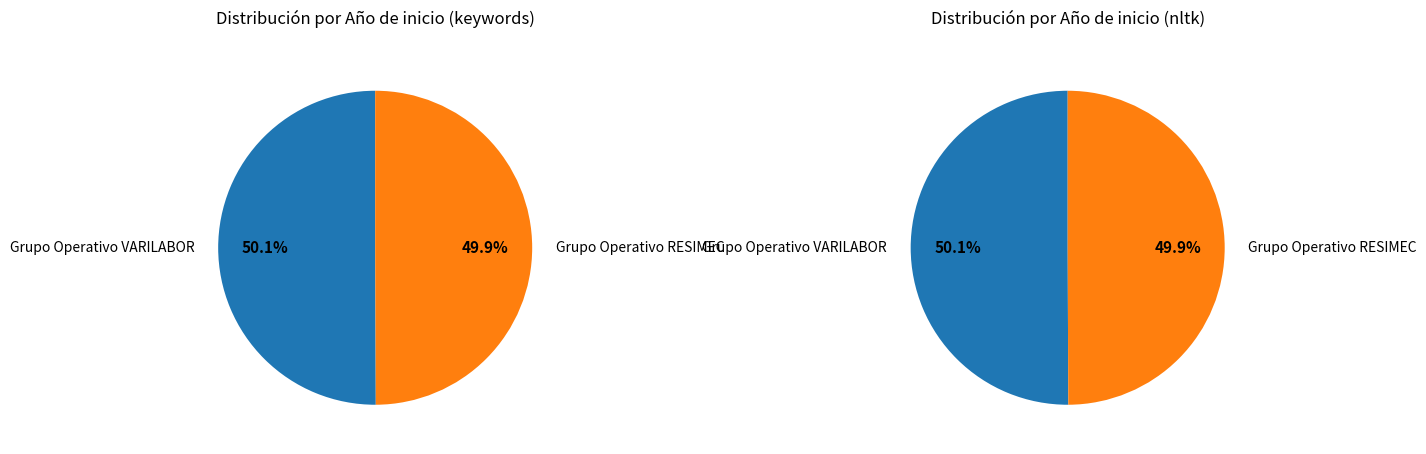

Count the number of slices in the pie.

2